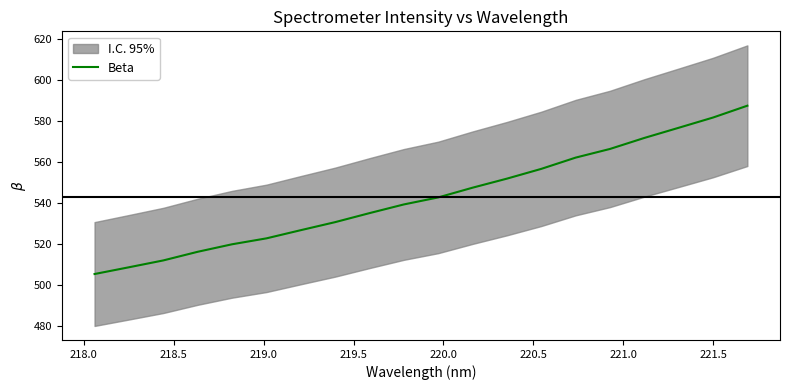

What is the lowest value of the Beta series?

505.5